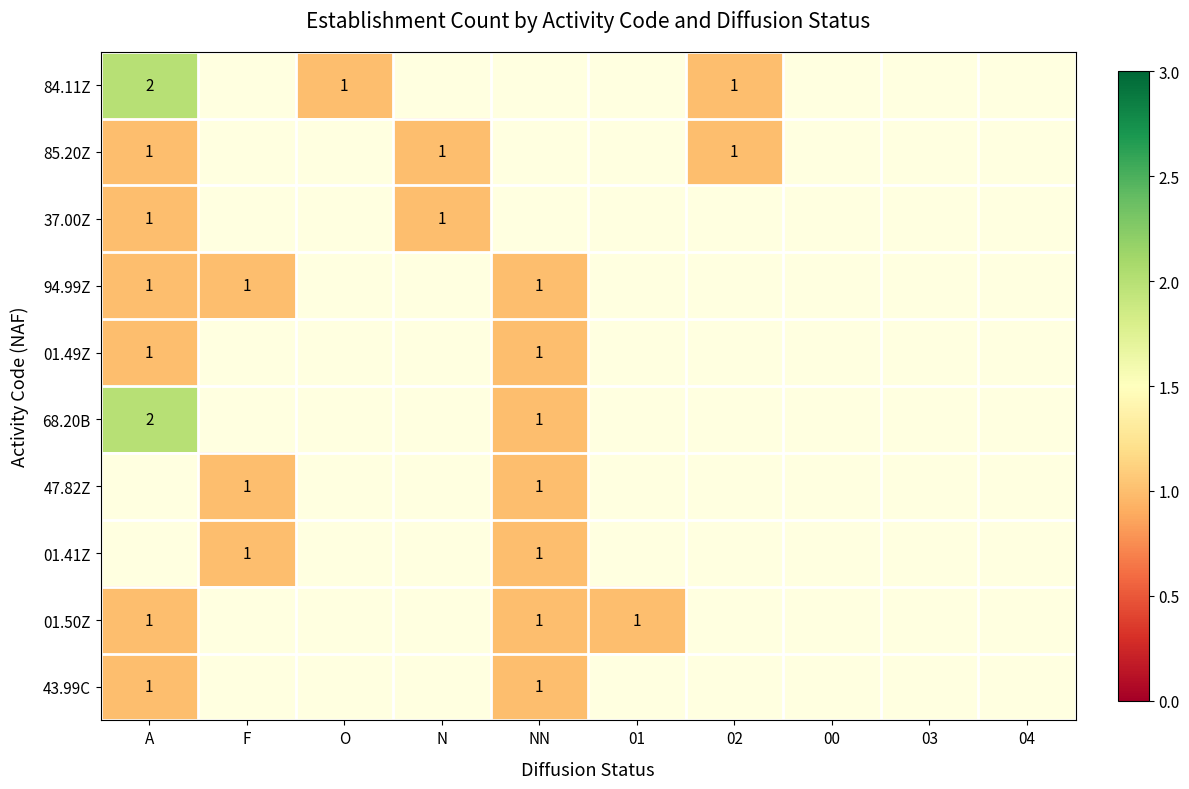

The 47.82Z series shows 0 at NN. True or false?

False